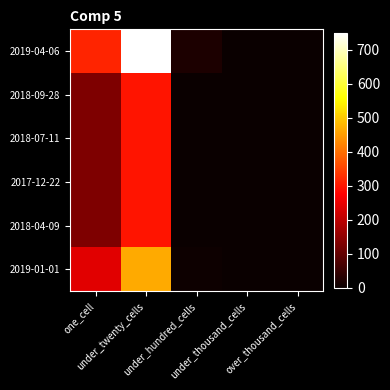

Between under_hundred_cells and over_thousand_cells, which series saw the biggest shift?

2019-04-06